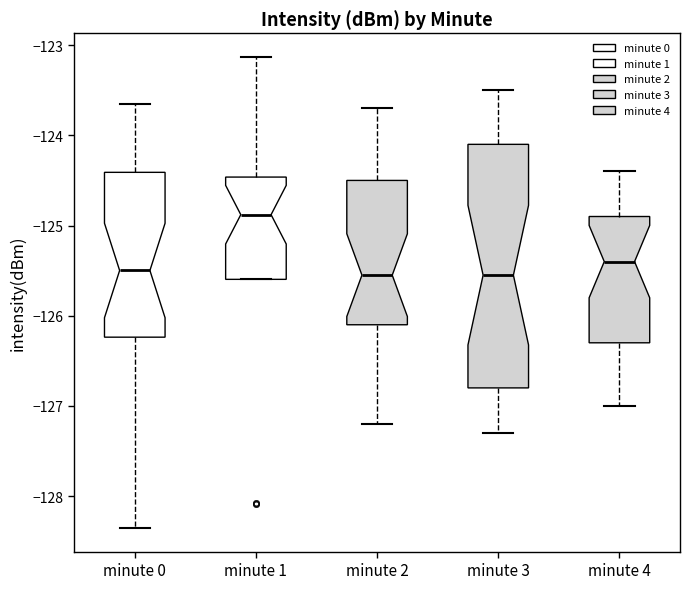

Which box has the highest median line?

minute 1